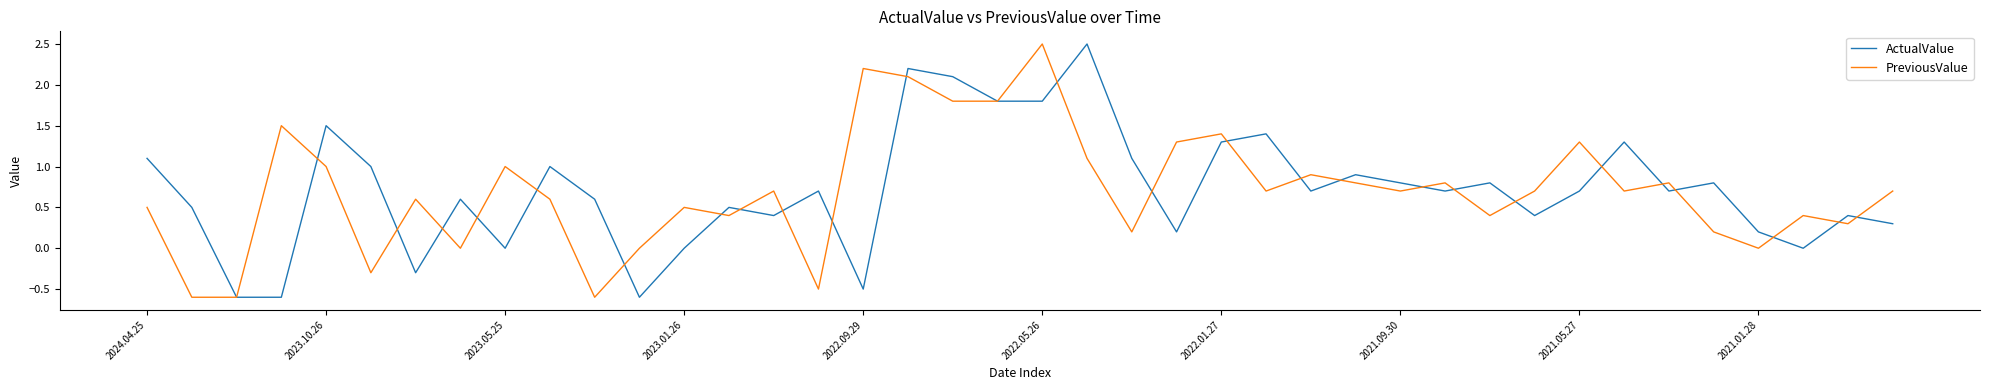

What is the maximum value for PreviousValue?

2.5